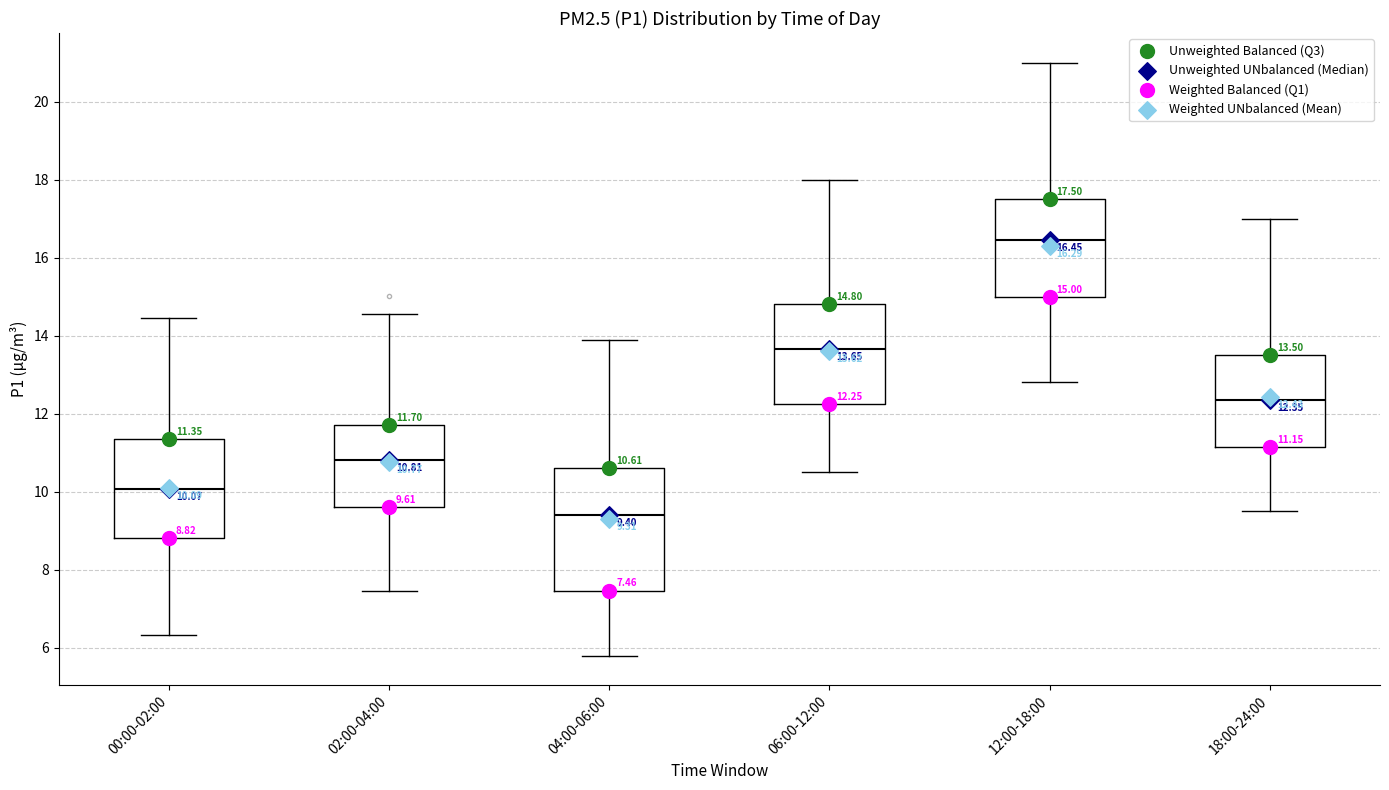

Comparing the boxes themselves (not the whiskers), which one is the tallest?

04:00-06:00